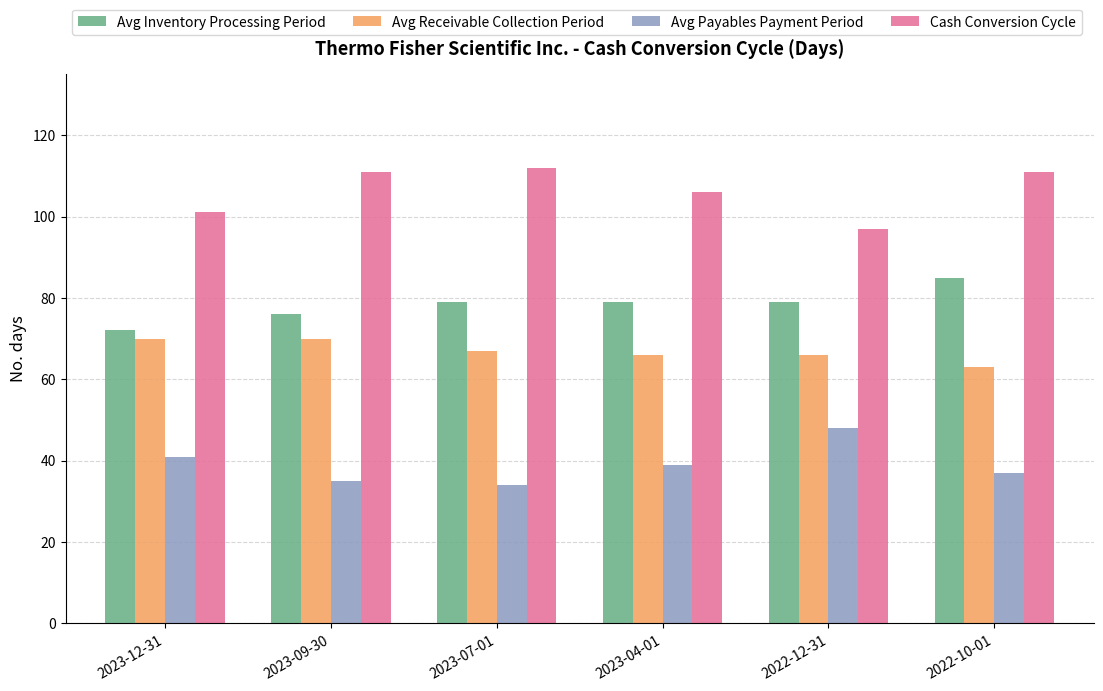

Which category has the highest value in the Avg Inventory Processing Period series?

2022-10-01